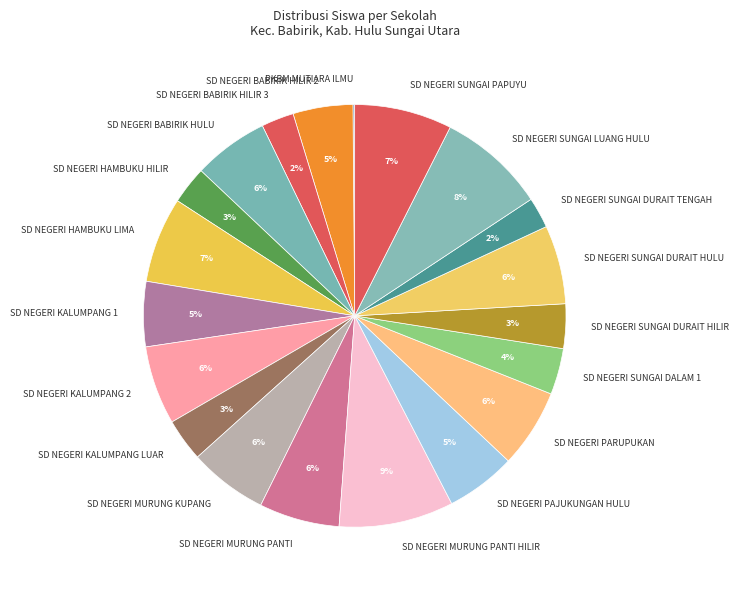

Combined, do SD NEGERI KALUMPANG 1 and SD NEGERI MURUNG KUPANG account for over 50%?

No